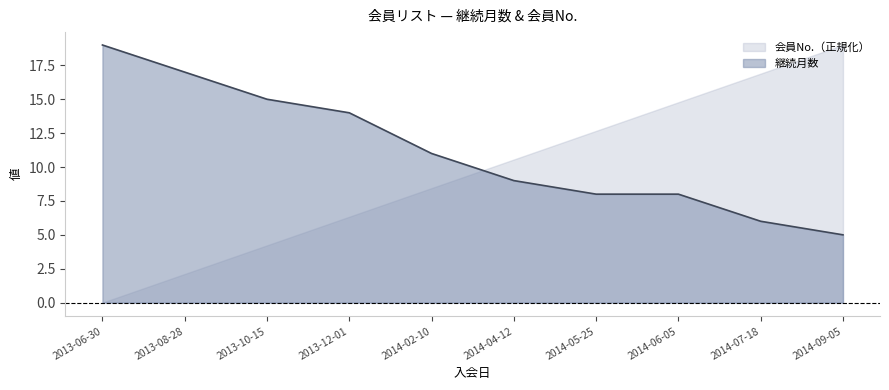

What is the label of the 8th point from the right?

2013-10-15